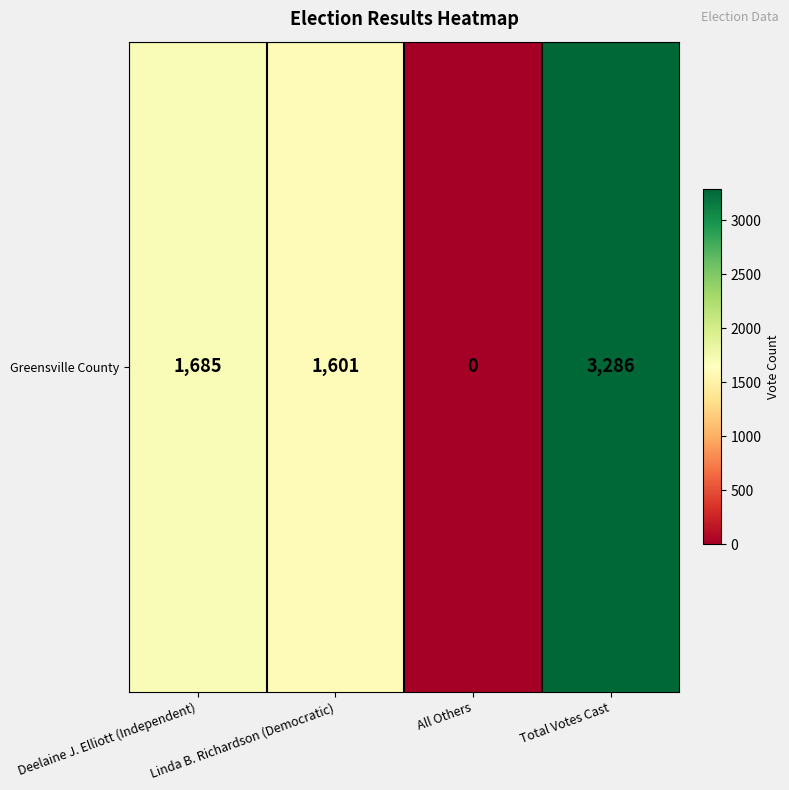

Reading left to right, transcribe all the data shown in this chart.

Deelaine J. Elliott (Independent)=1685	Linda B. Richardson (Democratic)=1601	All Others=0	Total Votes Cast=3286